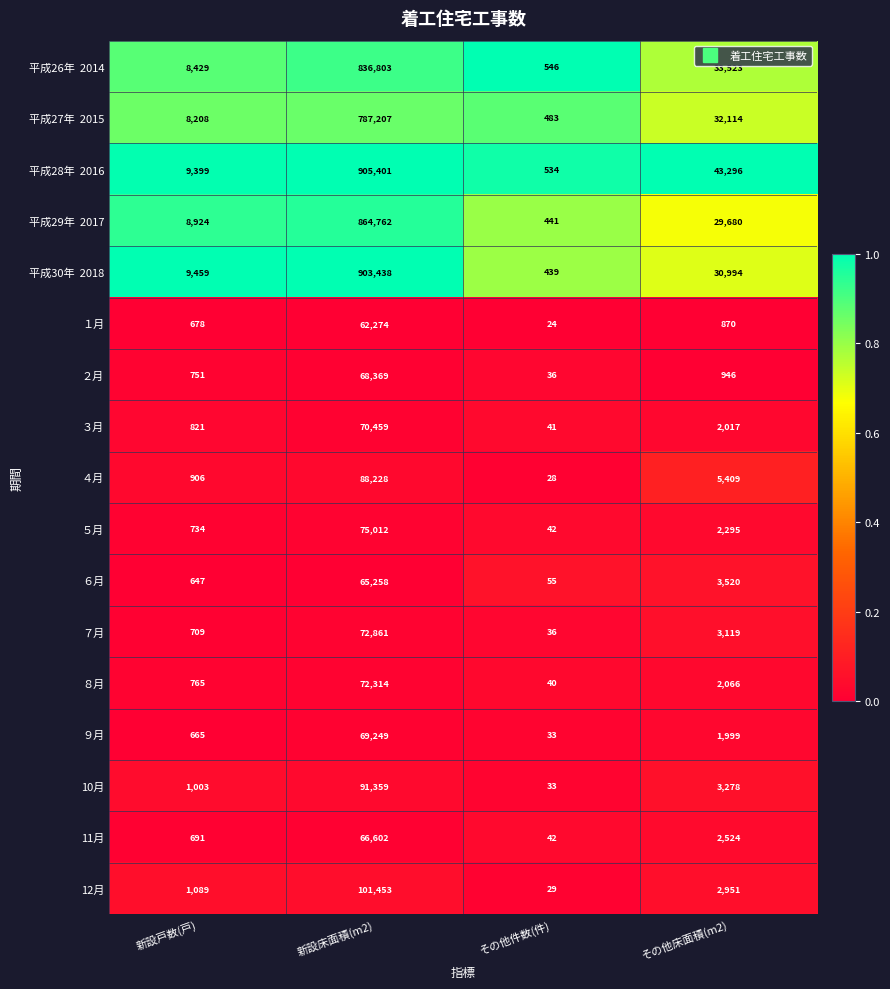

What is the sum of all １月 values?

63846